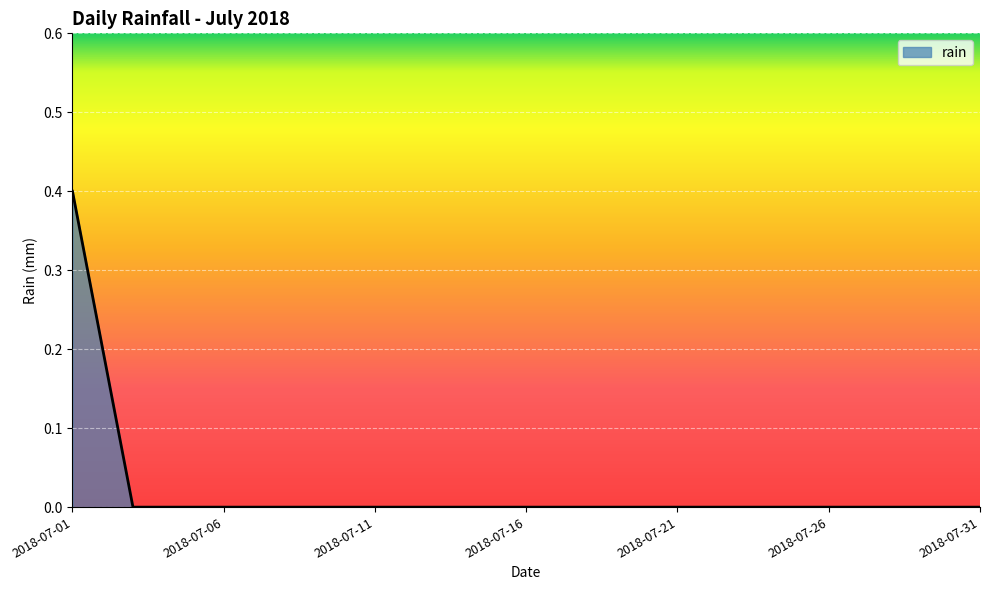

Reading left to right, extract all data points from this chart.

0.4	0.2	0.0	0.0	0.0	0.0	0.0	0.0	0.0	0.0	0.0	0.0	0.0	0.0	0.0	0.0	0.0	0.0	0.0	0.0	0.0	0.0	0.0	0.0	0.0	0.0	0.0	0.0	0.0	0.0	0.0